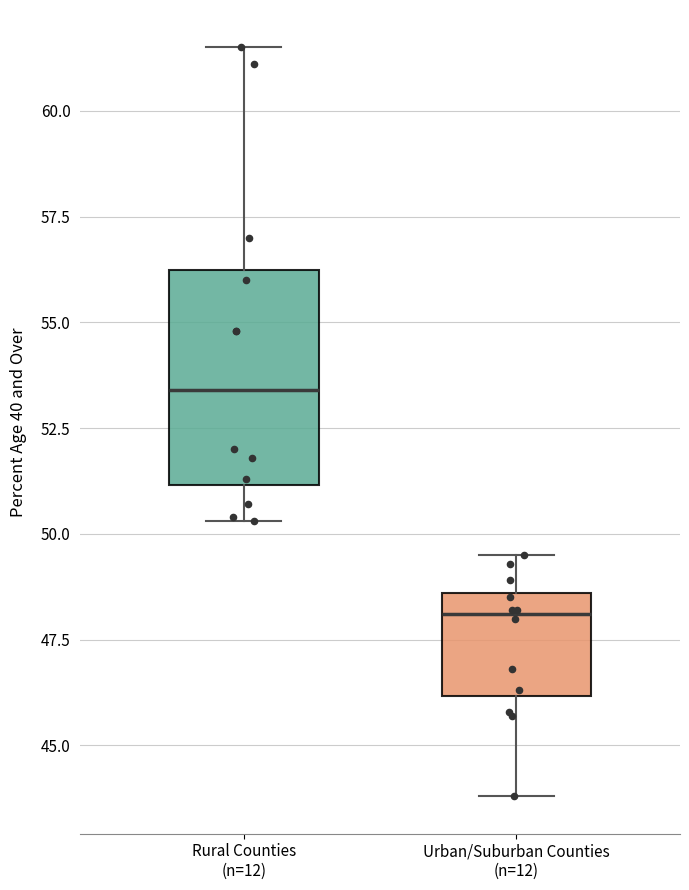

Which box has the lowest median line?

Urban/Suburban Counties (n=12)